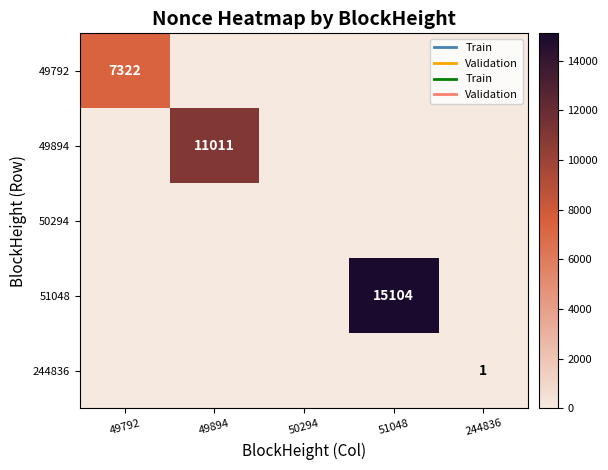

The 51048 series shows 15104 at 51048. True or false?

True